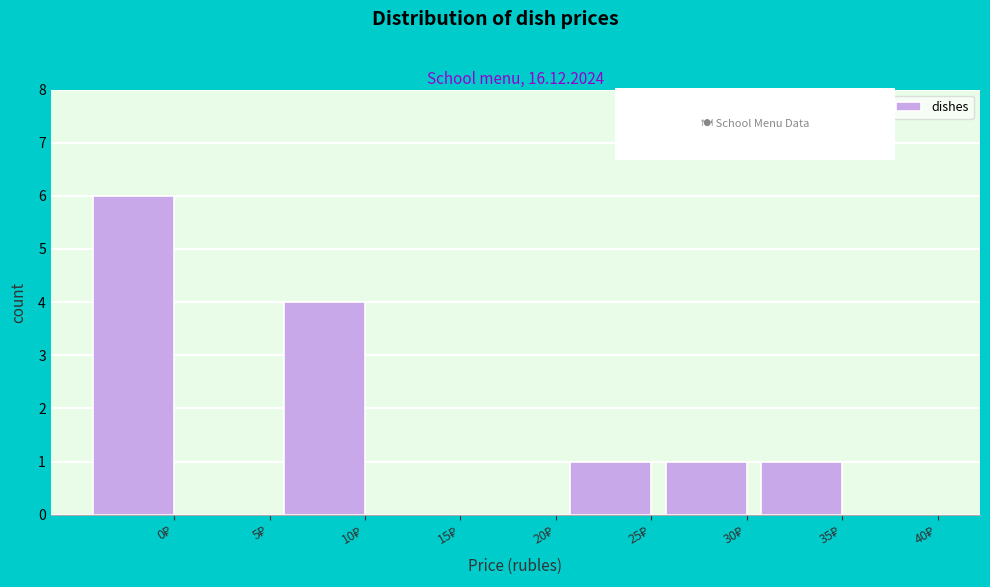

What is the sum of all values?

13